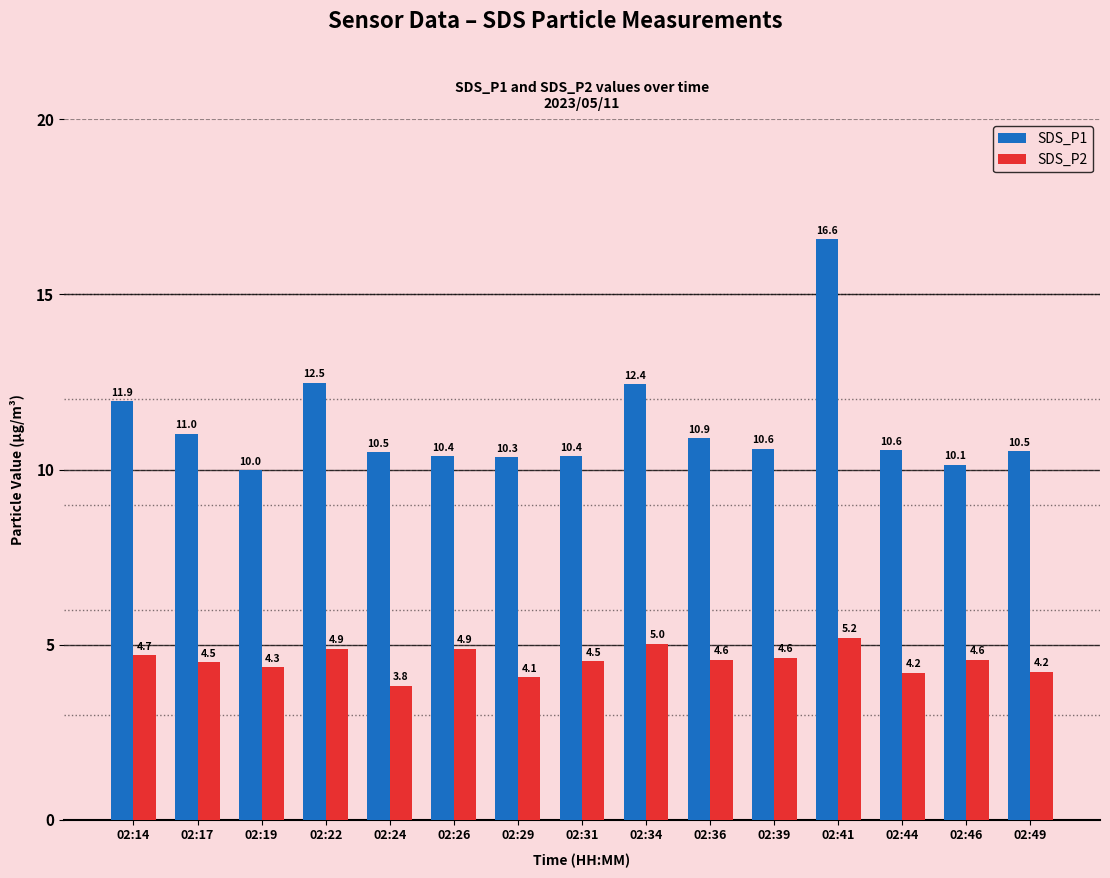

At which label does SDS_P1 first exceed 10?

02:14